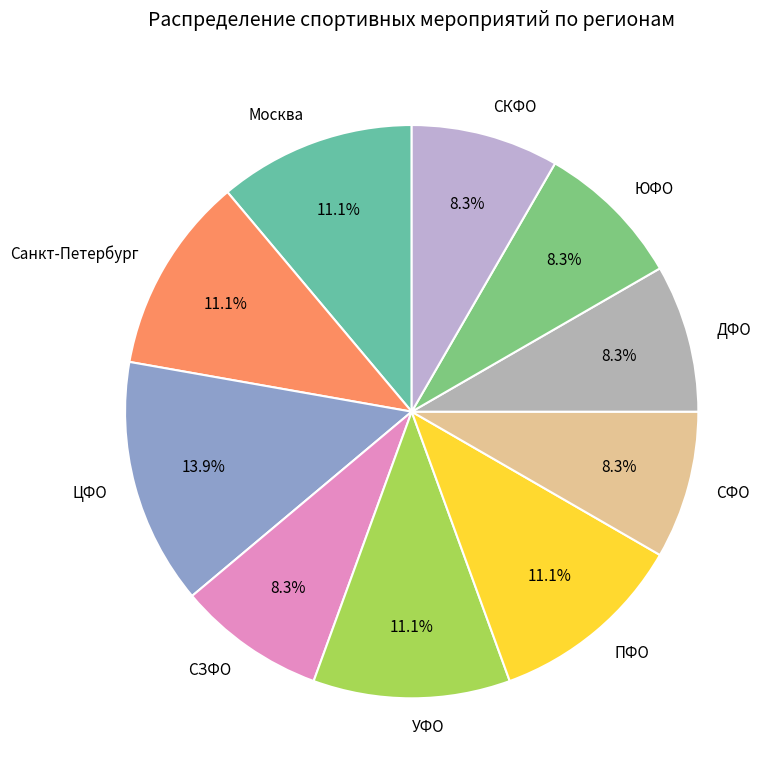

How many segments does this pie chart have?

10